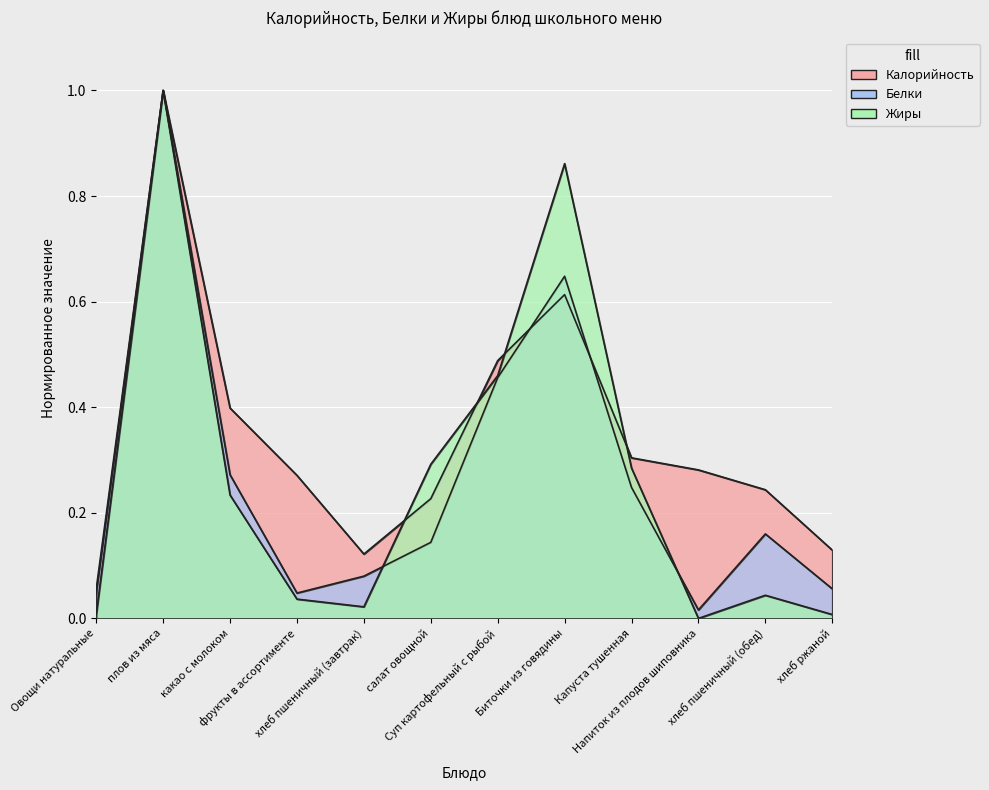

Which series has the widest spread of values?

Жиры